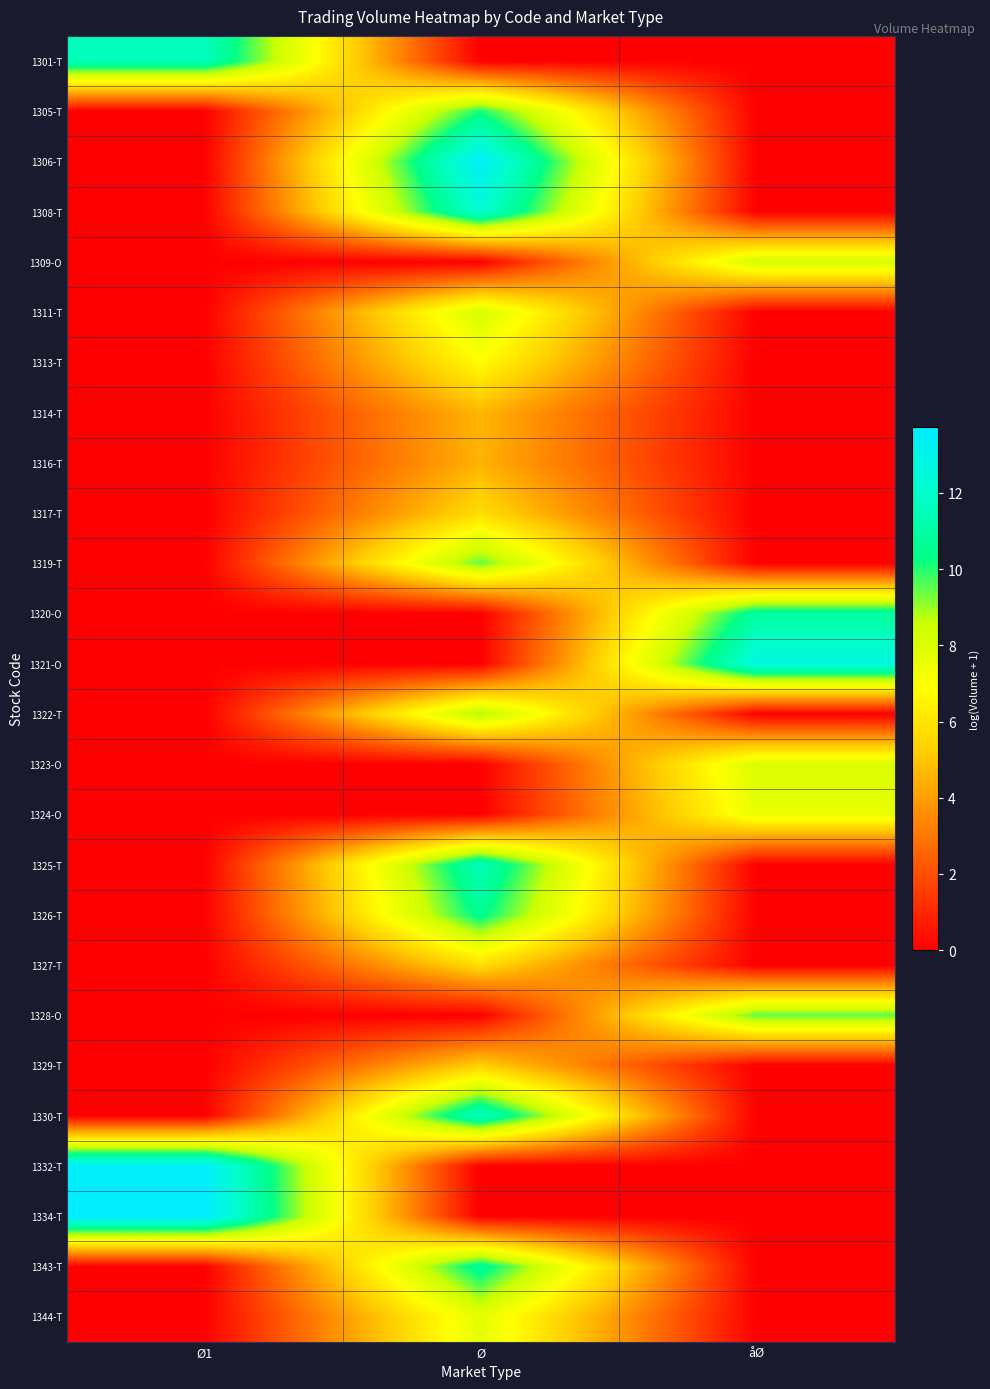

Rank the series at Ø1 from highest to lowest value.

1334-T, 1332-T, 1301-T, 1305-T, 1306-T, 1308-T, 1309-O, 1311-T, 1313-T, 1314-T, 1316-T, 1317-T, 1319-T, 1320-O, 1321-O, 1322-T, 1323-O, 1324-O, 1325-T, 1326-T, 1327-T, 1328-O, 1329-T, 1330-T, 1343-T, 1344-T